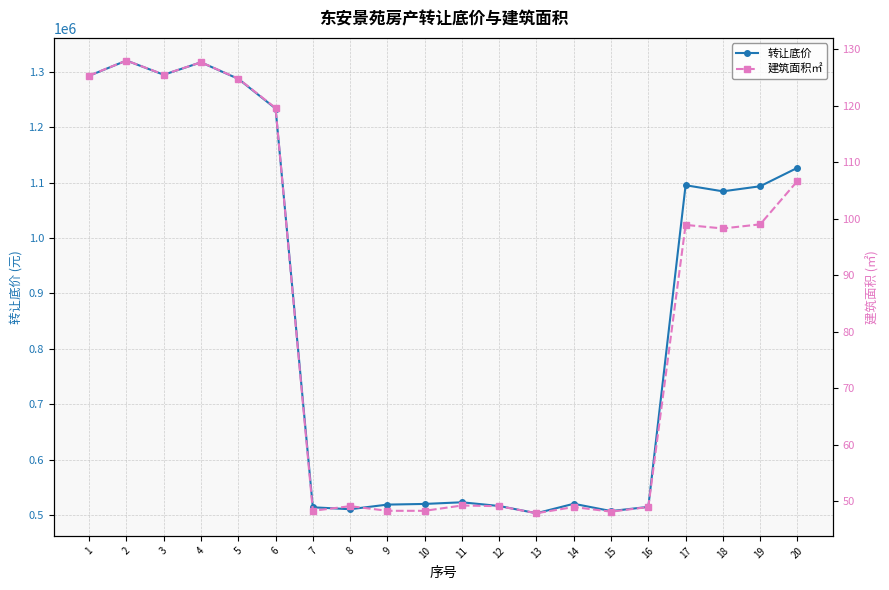

What is the value of the 转让底价 point at the 13th from the left?

503305